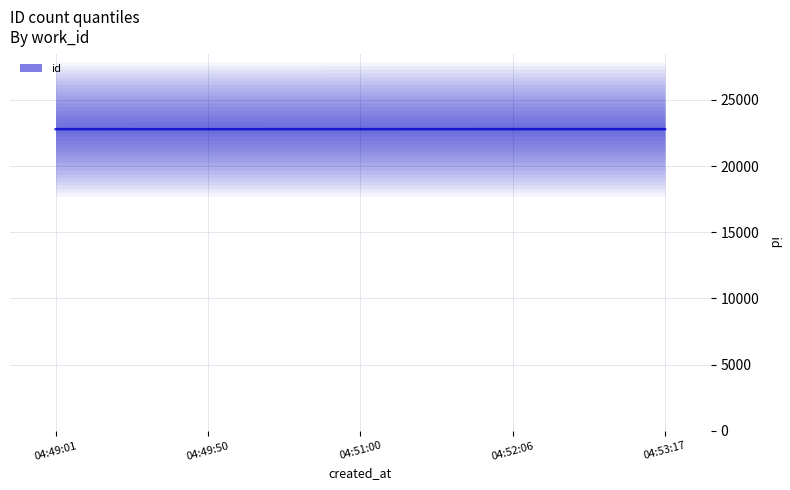

Reading right to left, what are all the values shown in this chart?

04:53:17=22788	04:52:06=22787	04:51:00=22786	04:49:50=22785	04:49:01=22784